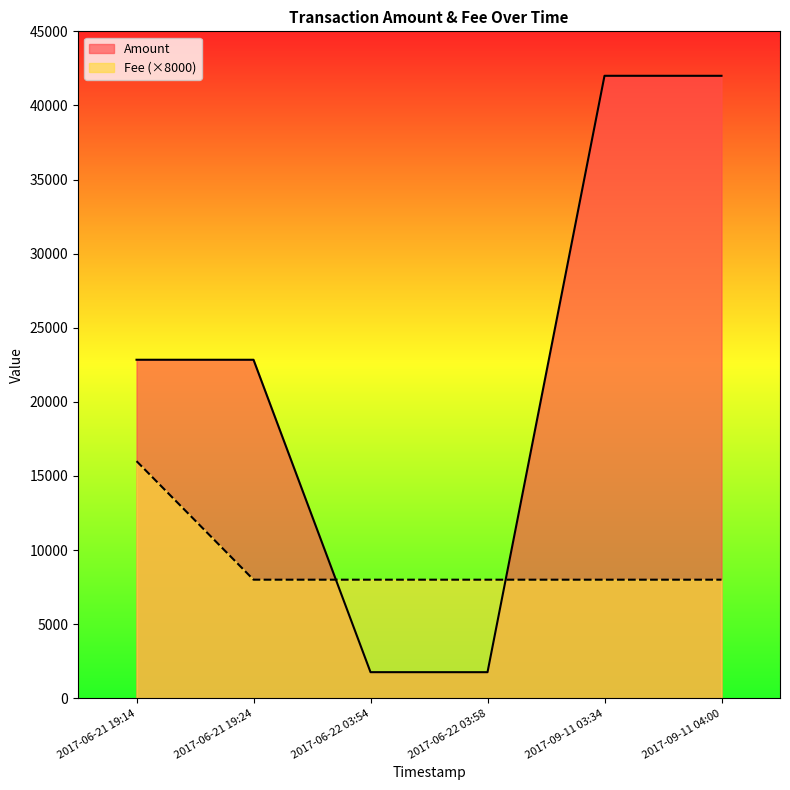

How many interior local valleys (lower than both neighbors) does the data have?

1